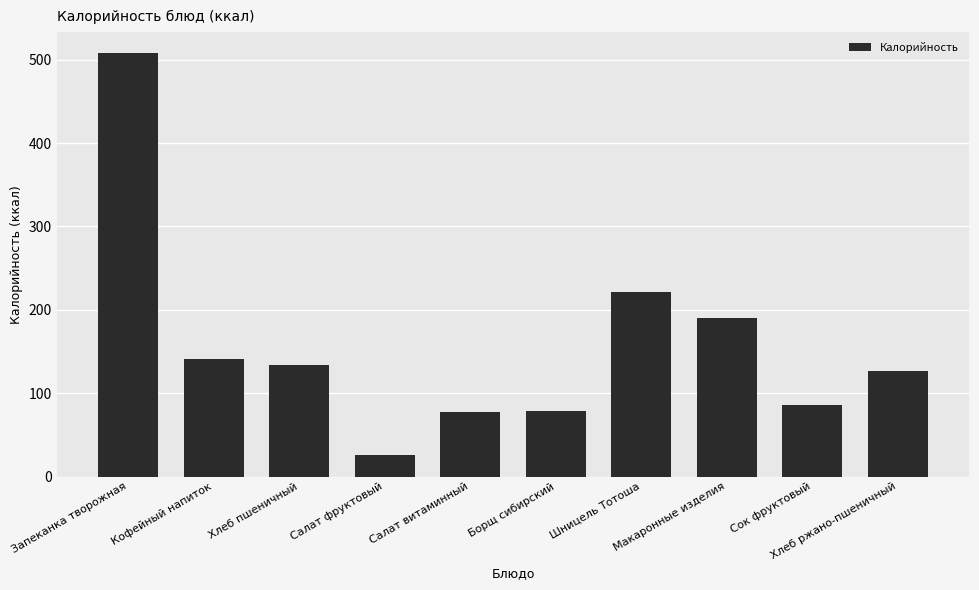

What is the average value?

158.8